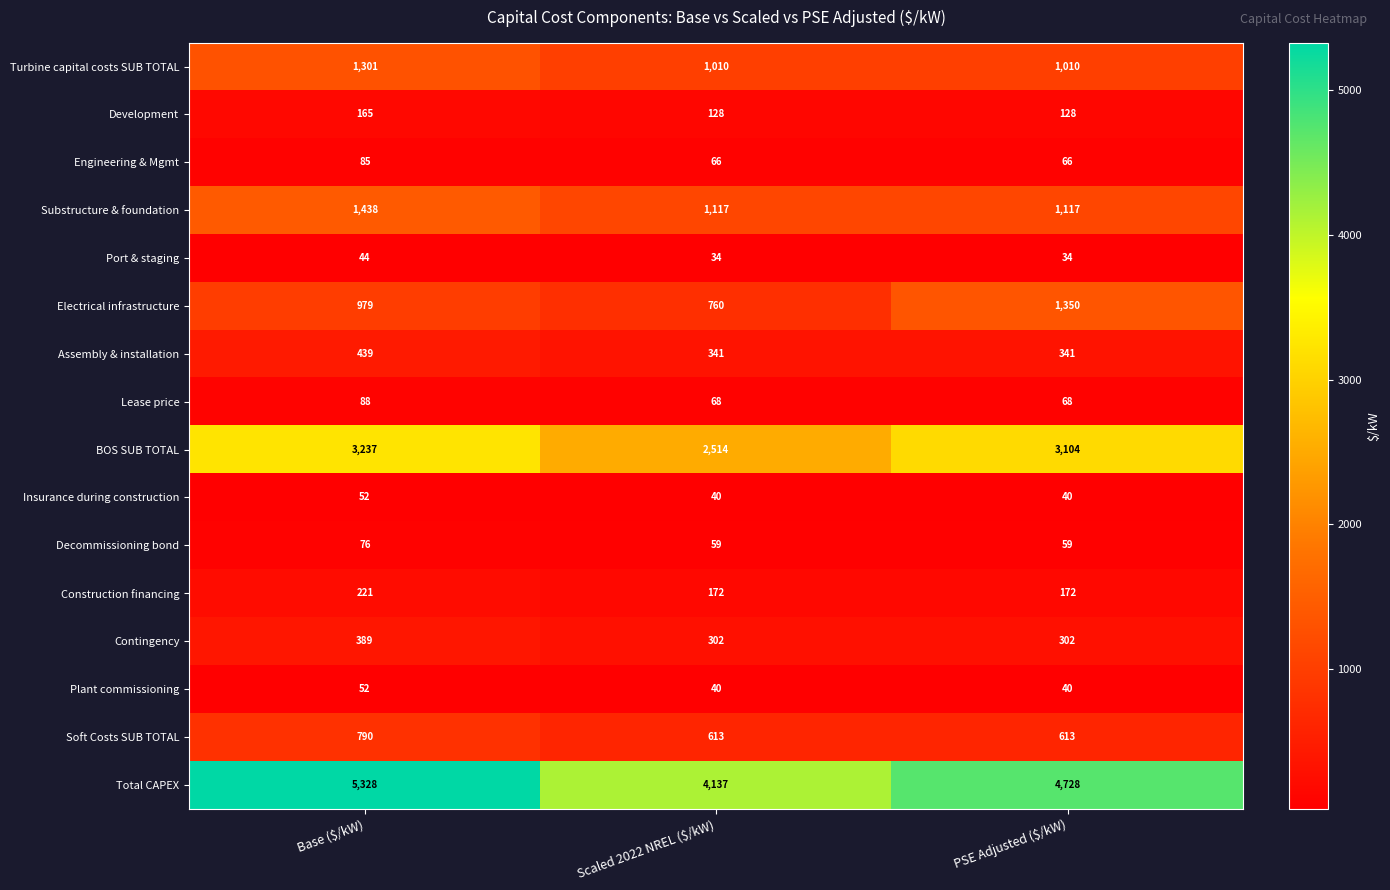

The value of Plant commissioning at Base ($/kW) is 70. True or false?

False